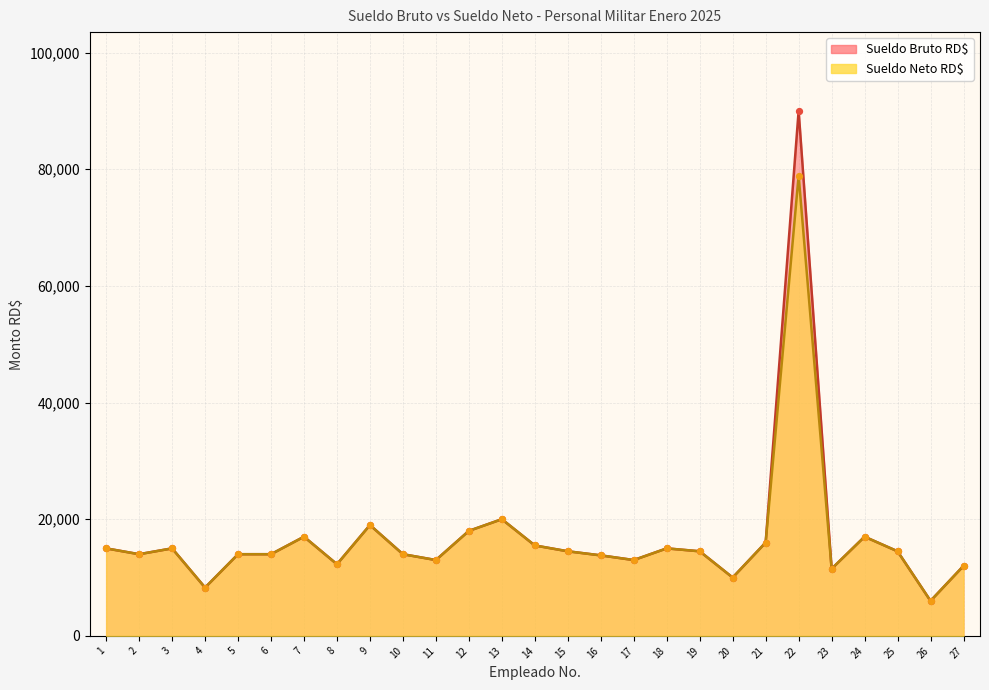

Which series contains the lowest Y value?

Sueldo Bruto RD$